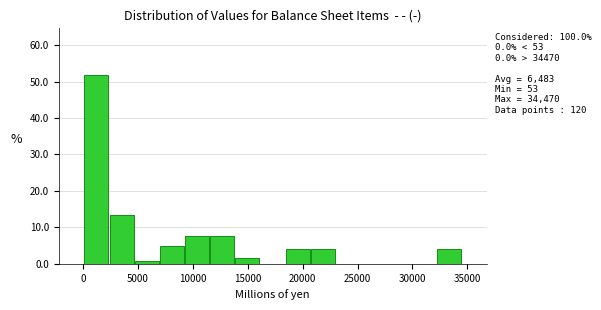

Over which range of the x-axis is the bar tallest?

0 to 2500